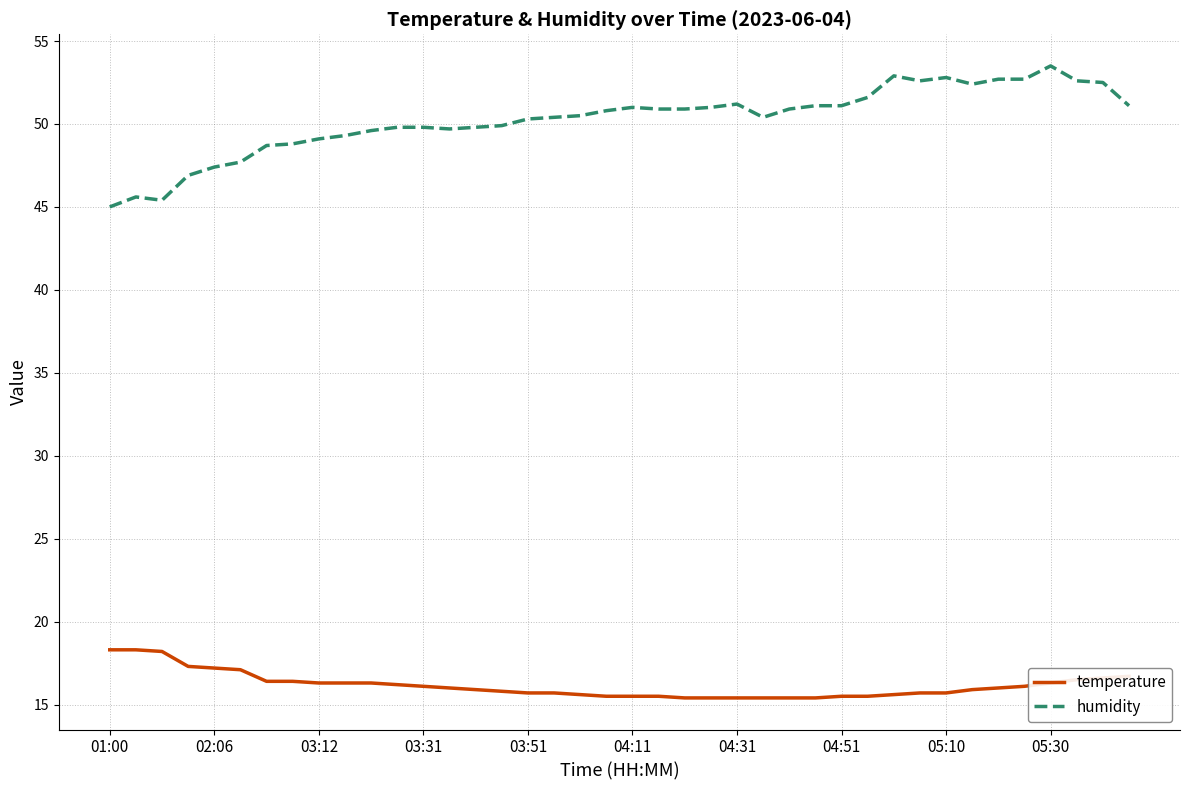

True or false: humidity and temperature intersect in this chart.

False